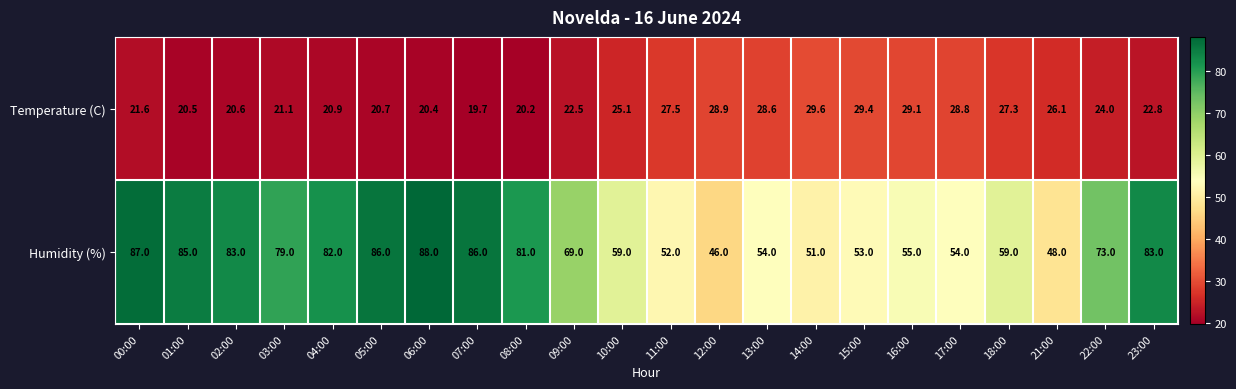

Rank the series by their average value, from highest to lowest.

Humidity (%), Temperature (C)